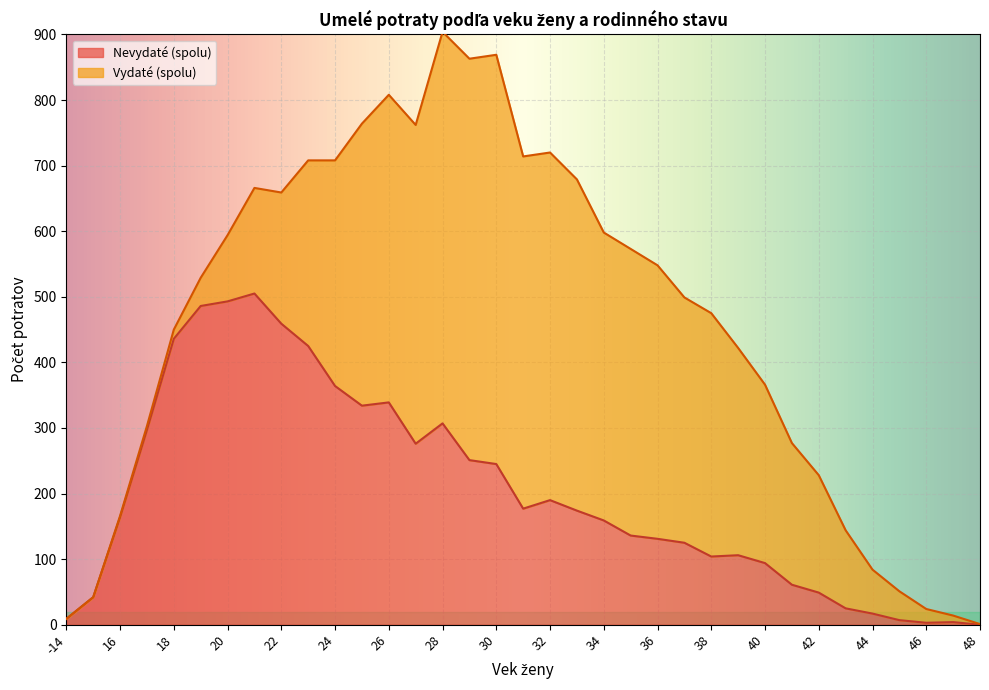

Where is the data nearest to the value 252?

29